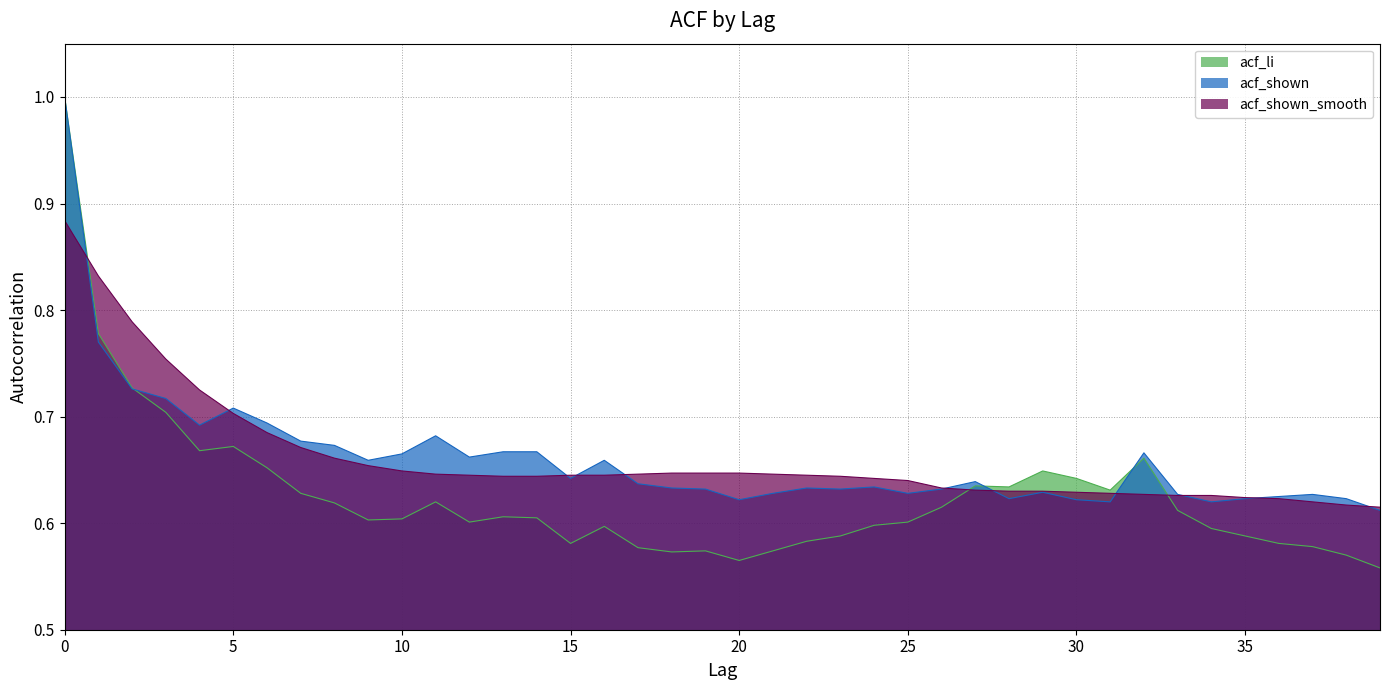

Which series ends up on top after the final intersection of acf_shown and acf_shown_smooth?

acf_shown_smooth